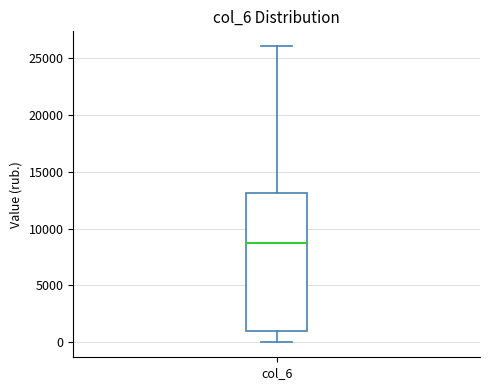

Transcribe this box plot: give where the median line is, the range the box spans, and where the two whiskers end, as read against the y-axis. The values are not printed on the chart, so give them approximately, as read against the axis.

median 8500, box 1000 to 13000, whiskers 0 to 26000